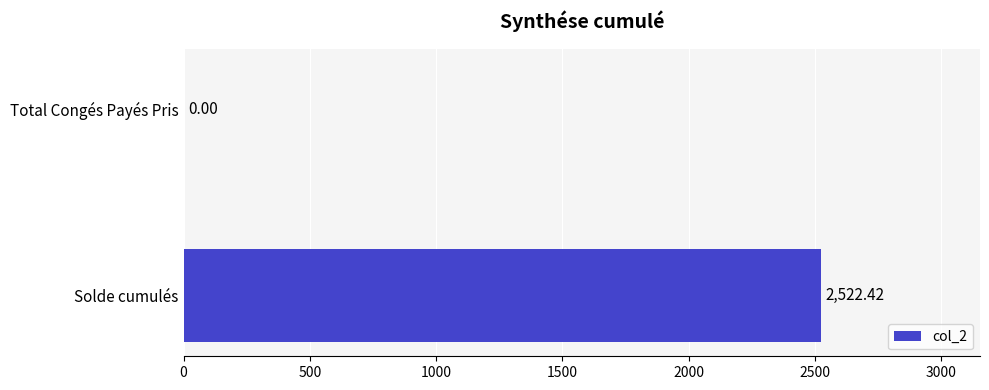

What is the change in value from Solde cumulés to Total Congés Payés Pris?

-2522.4